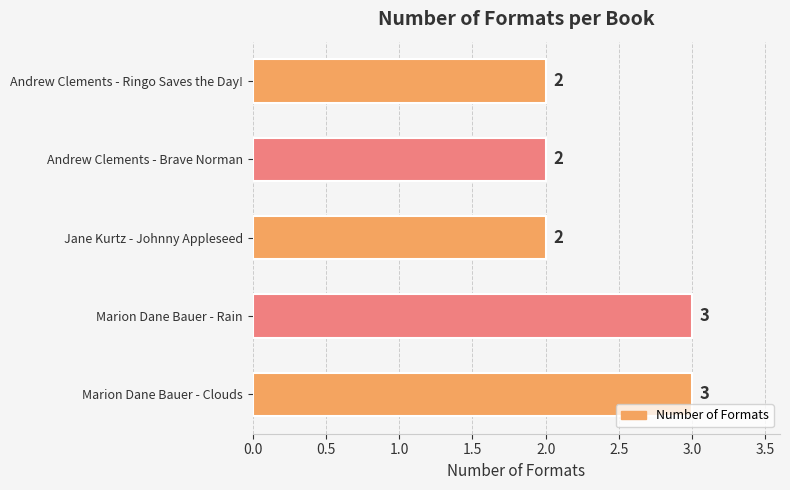

What is the sum of all values?

12